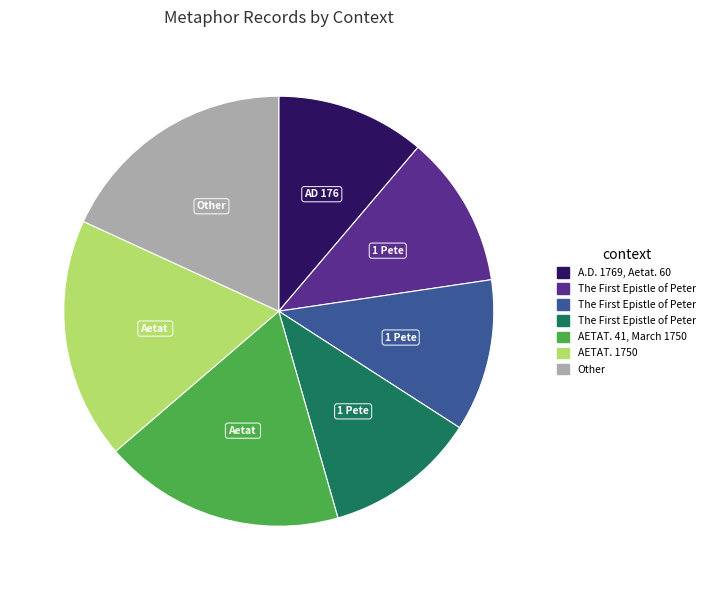

Is there a majority slice in this chart?

No